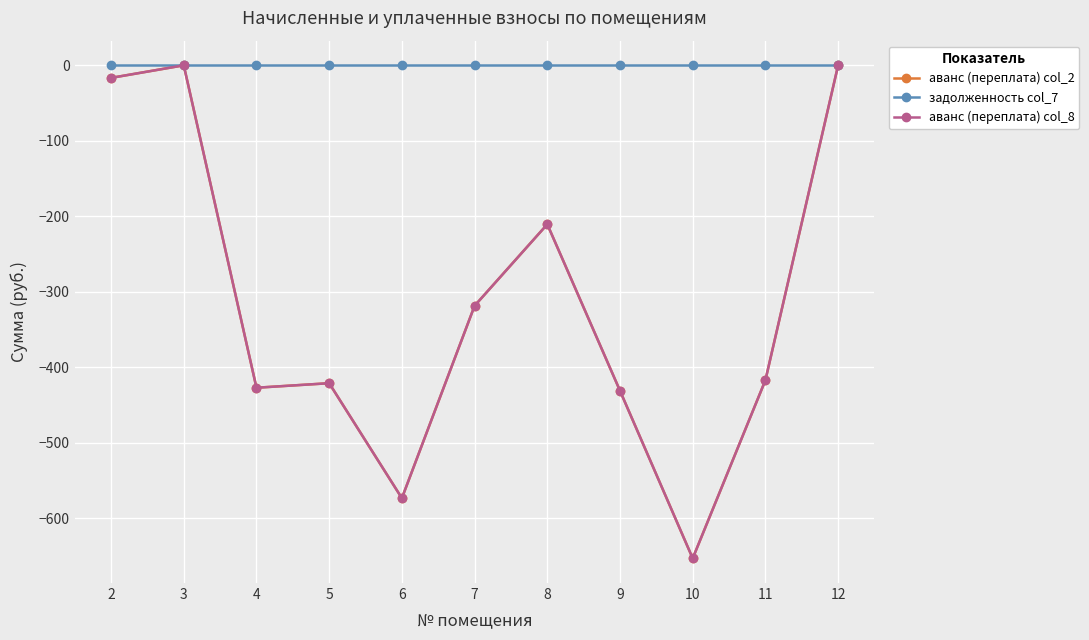

Does the chart have visible grid lines?

Yes